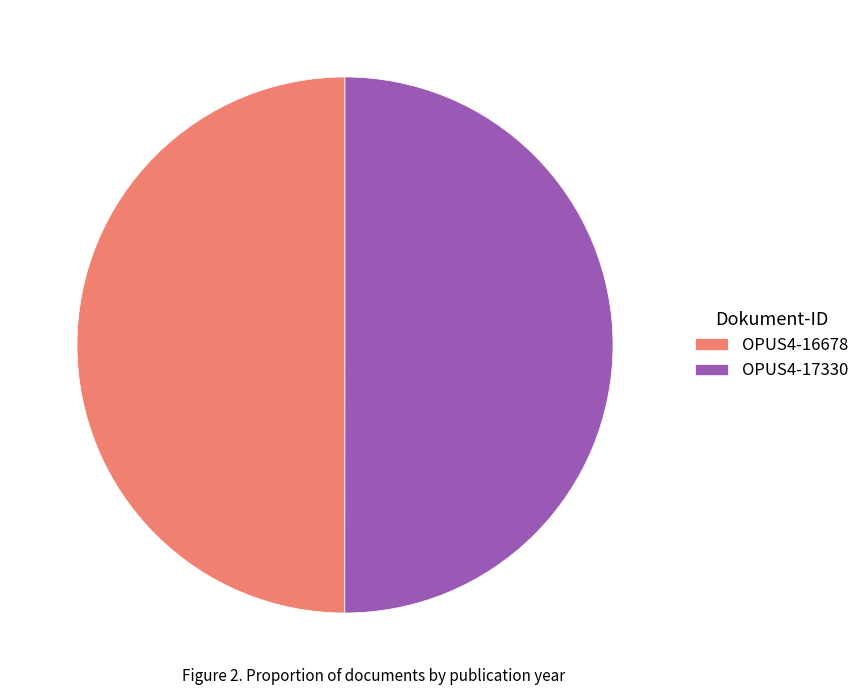

True or false: OPUS4-17330 accounts for 59% of the total.

False